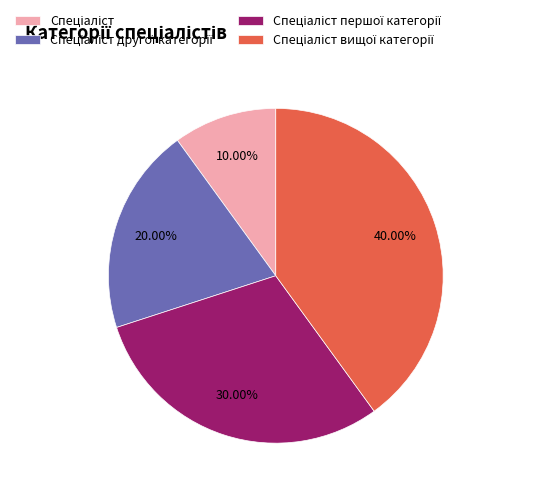

Is there any slice that represents more than half of the pie?

No